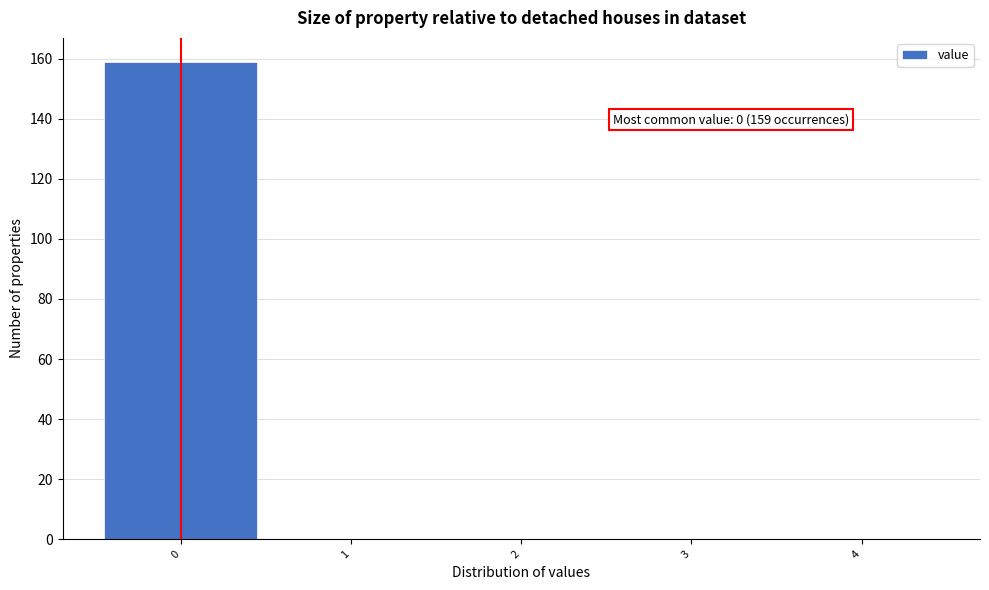

Over which range of the x-axis is the bar tallest?

-0.5 to 0.5